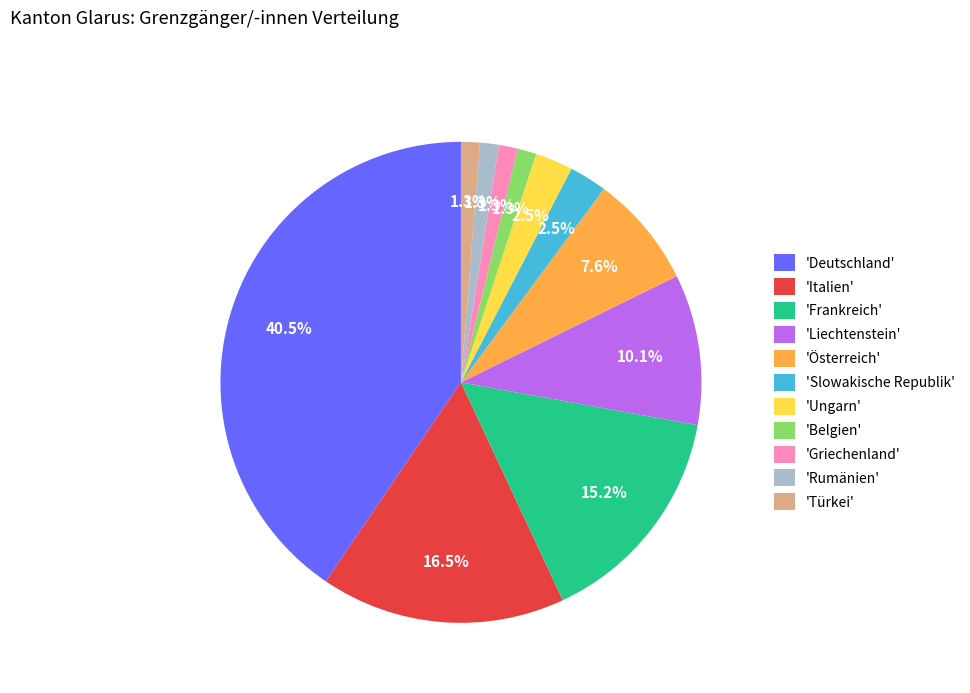

What percentage is NOT represented by 'Deutschland'?

59.5%